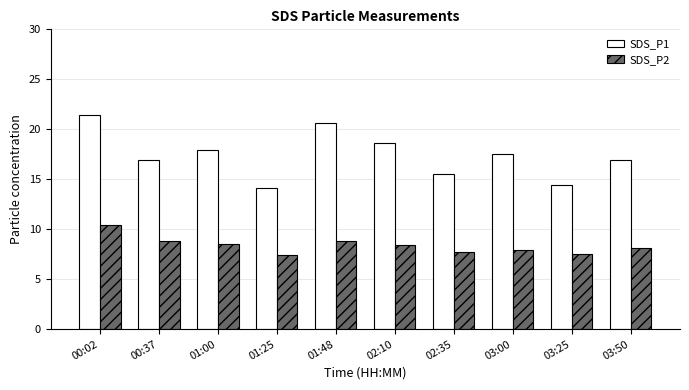

Where does the SDS_P2 series first go above 8?

00:02